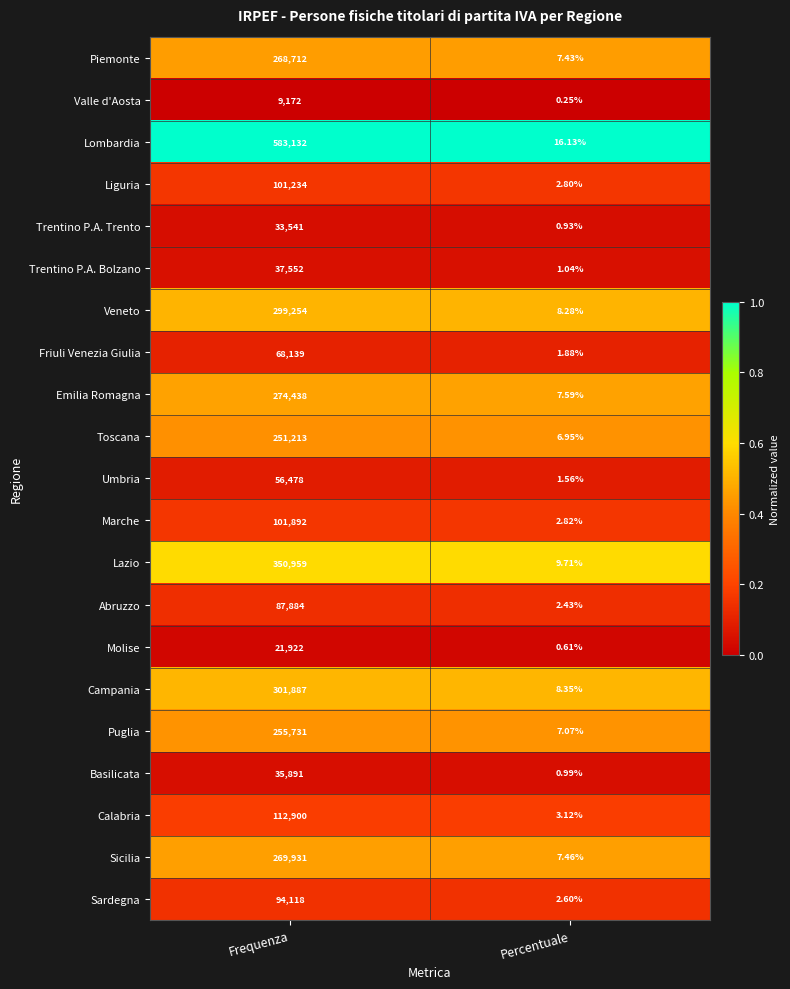

Which category has the lowest value in the Trentino P.A. Bolzano series?

Percentuale